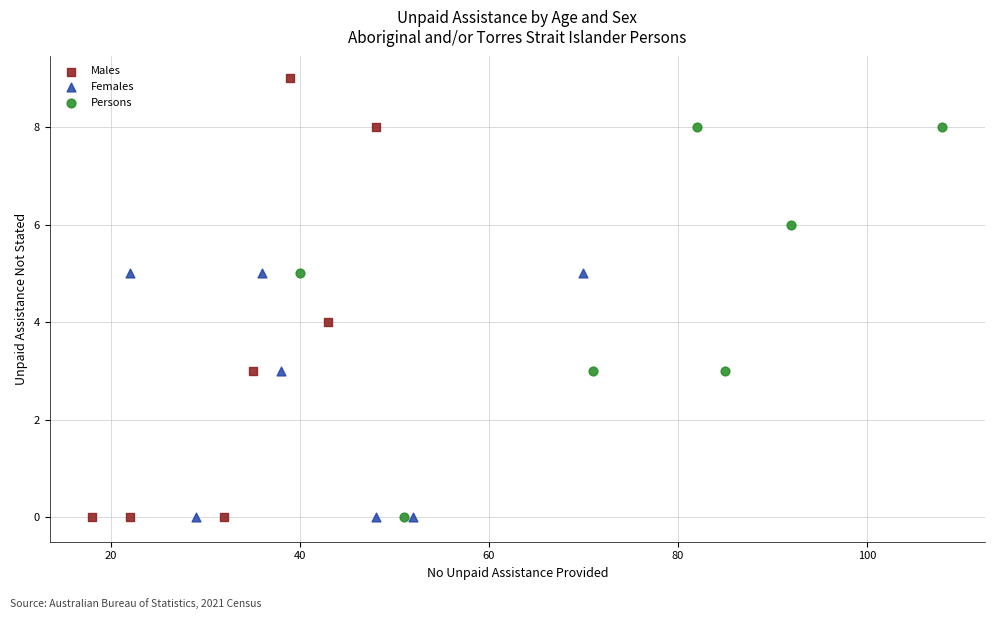

Which series contains the highest Y value?

Males